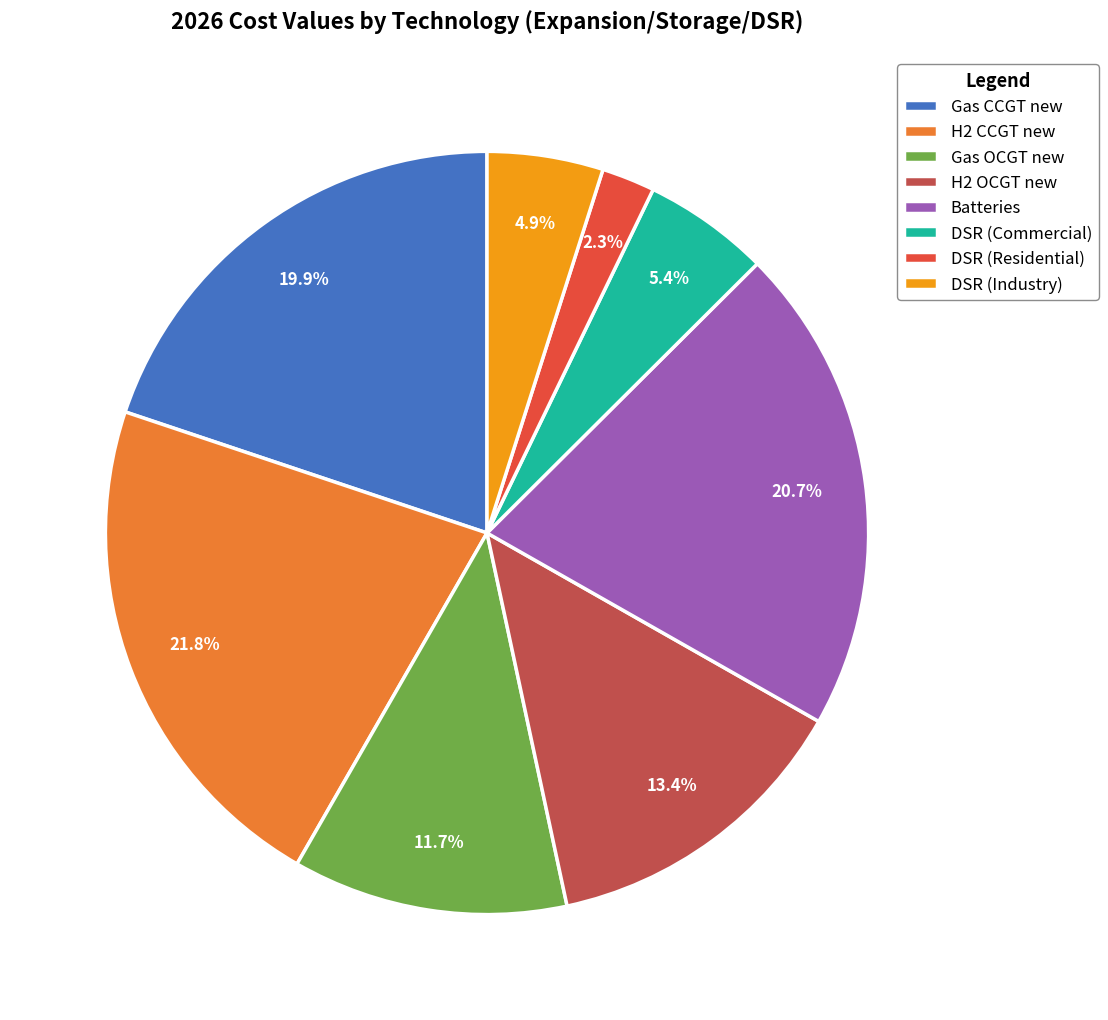

Does Batteries account for over 50% of the chart?

No